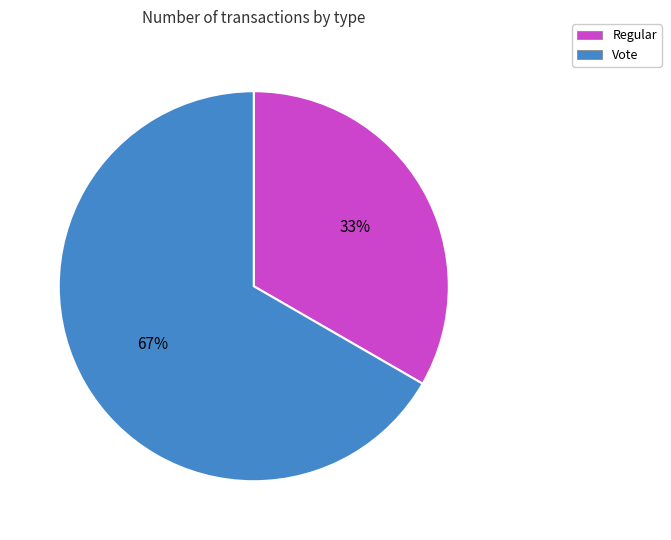

Which has a higher value, Vote or Regular?

Vote